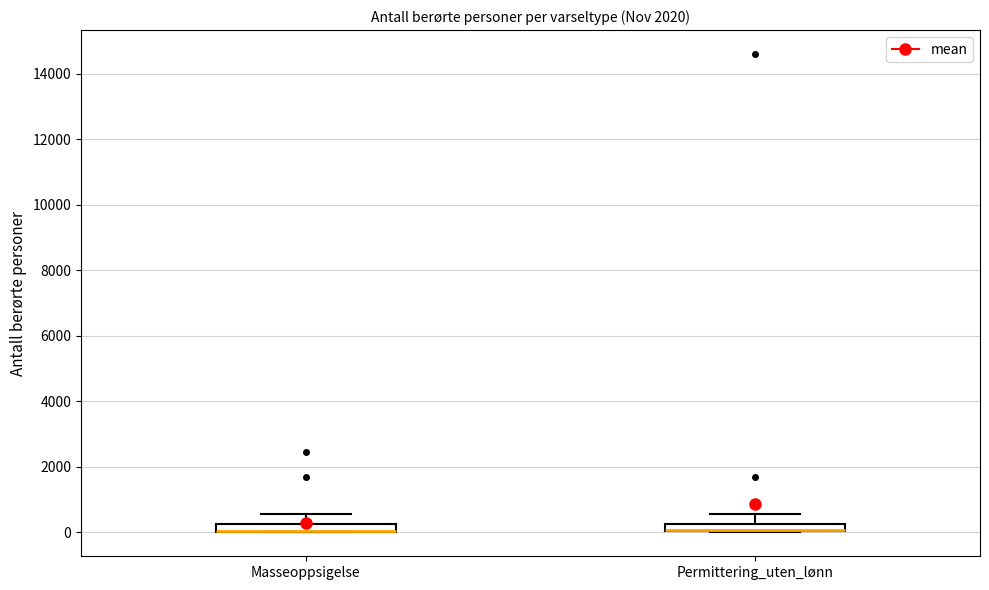

Where is the upper edge of the box for Permittering_uten_lønn on the y-axis? The values are not printed on the chart, so give them approximately, as read against the axis.

200